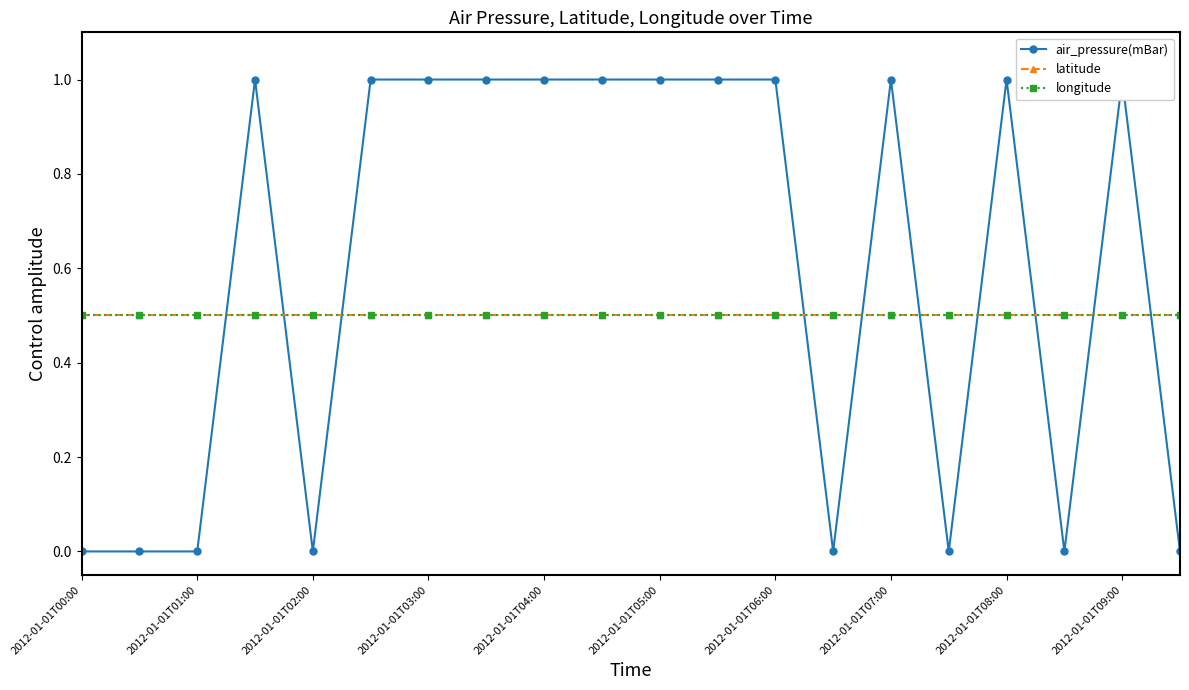

Between 2012-01-01T00:00 and 2012-01-01T07:00, which series saw the biggest shift?

air_pressure(mBar)